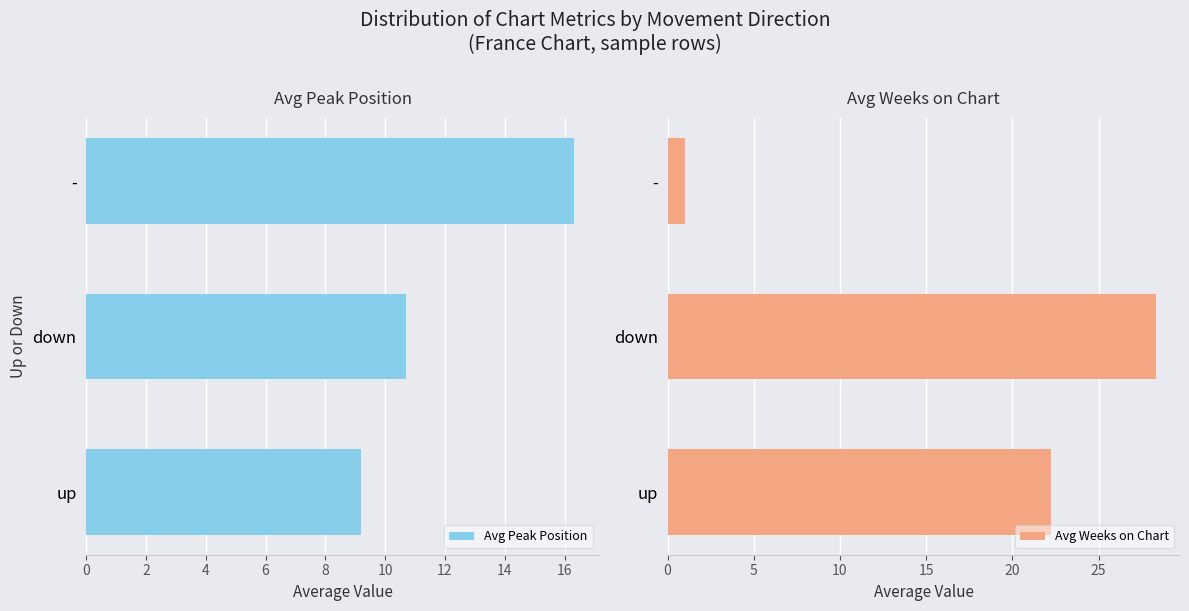

Rank the series by their average value, from lowest to highest.

Avg Peak Position, Avg Weeks on Chart